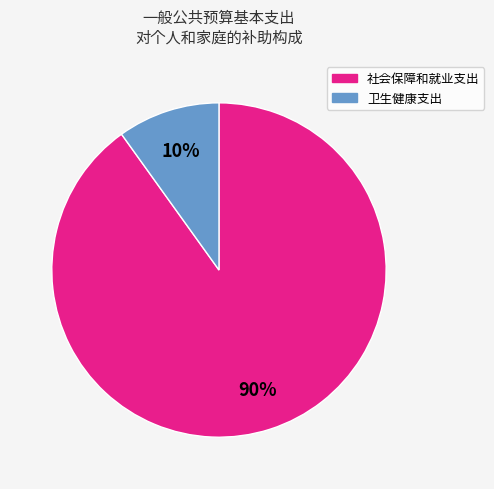

Which slice represents more than half of the pie?

社会保障和就业支出